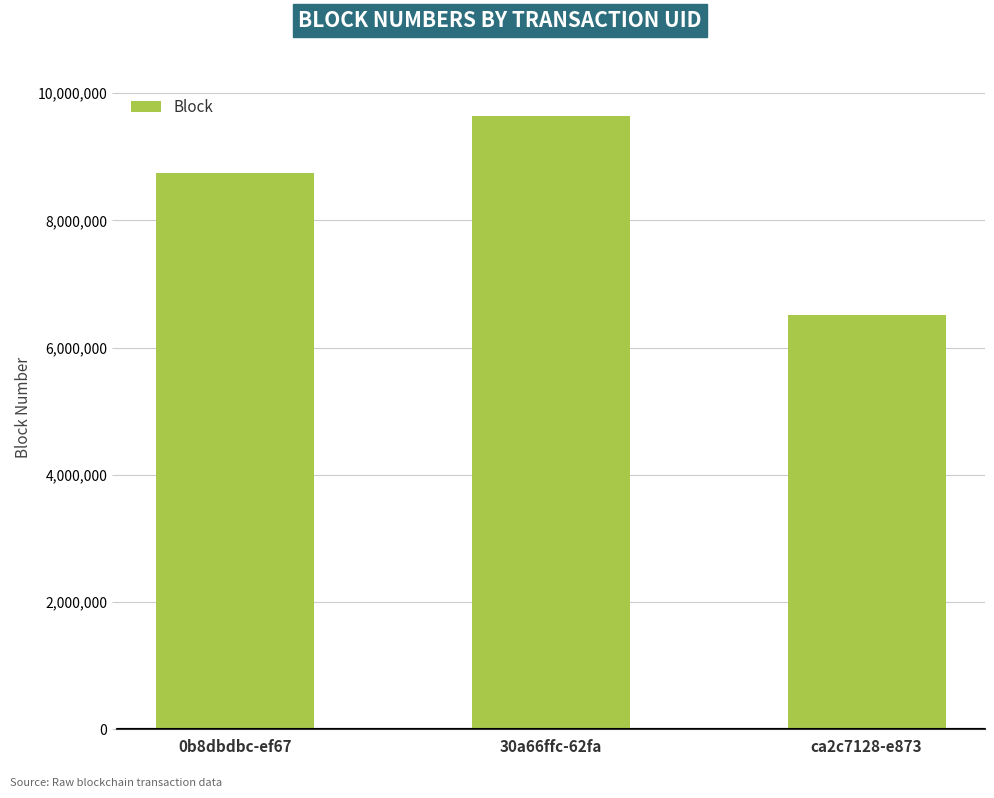

List the labels in order of value, largest first.

30a66ffc-62fa, 0b8dbdbc-ef67, ca2c7128-e873